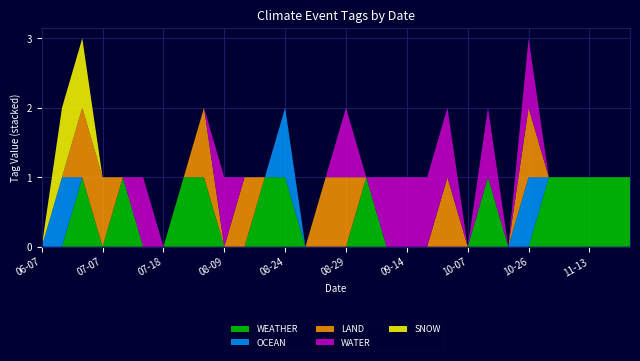

Reading left to right, extract all data points from this chart.

WEATHER: 0	0	1	0	1	0	0	1	1	0	0	1	1	0	0	0	1	0	0	0	0	0	1	0	0	1	1	1	1	1
OCEAN: 0	1	0	0	0	0	0	0	0	0	0	0	1	0	0	0	0	0	0	0	0	0	0	0	1	0	0	0	0	0
LAND: 0	0	1	1	0	0	0	0	1	0	1	0	0	0	1	1	0	0	0	0	1	0	0	0	1	0	0	0	0	0
WATER: 0	0	0	0	0	1	0	0	0	1	0	0	0	0	0	1	0	1	1	1	1	0	1	0	1	0	0	0	0	0
SNOW: 0	1	1	0	0	0	0	0	0	0	0	0	0	0	0	0	0	0	0	0	0	0	0	0	0	0	0	0	0	0